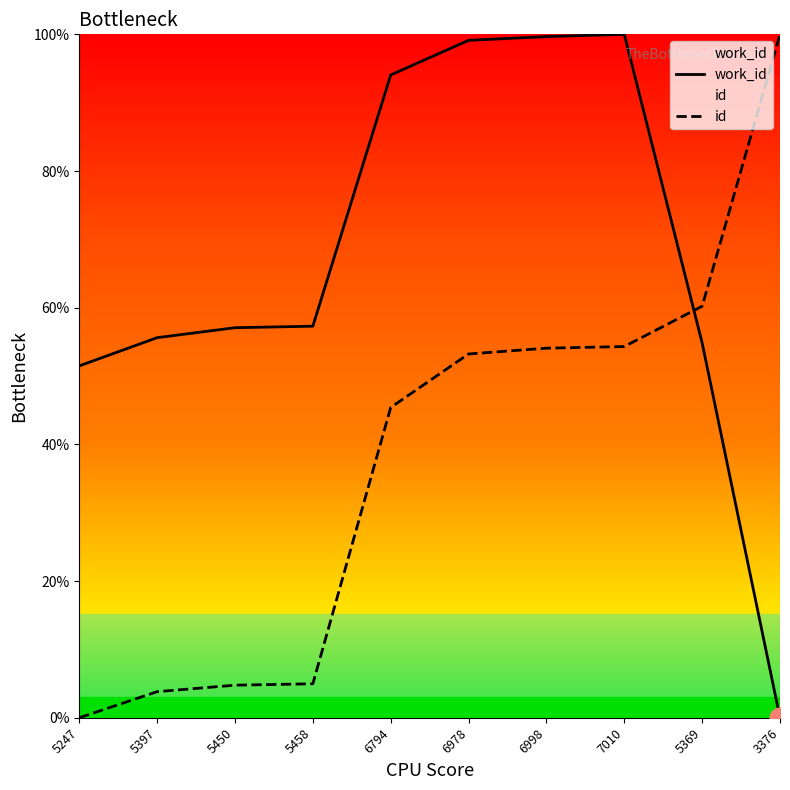

Reading left to right, list all the values displayed in this chart.

work_id: 5247=51.5	5397=55.6	5450=57.1	5458=57.3	6794=94.1	6978=99.1	6998=99.7	7010=100.0	5369=54.8	3376=0.0
id: 5247=0.0	5397=3.8	5450=4.8	5458=5.0	6794=45.4	6978=53.2	6998=54.1	7010=54.3	5369=60.2	3376=100.0